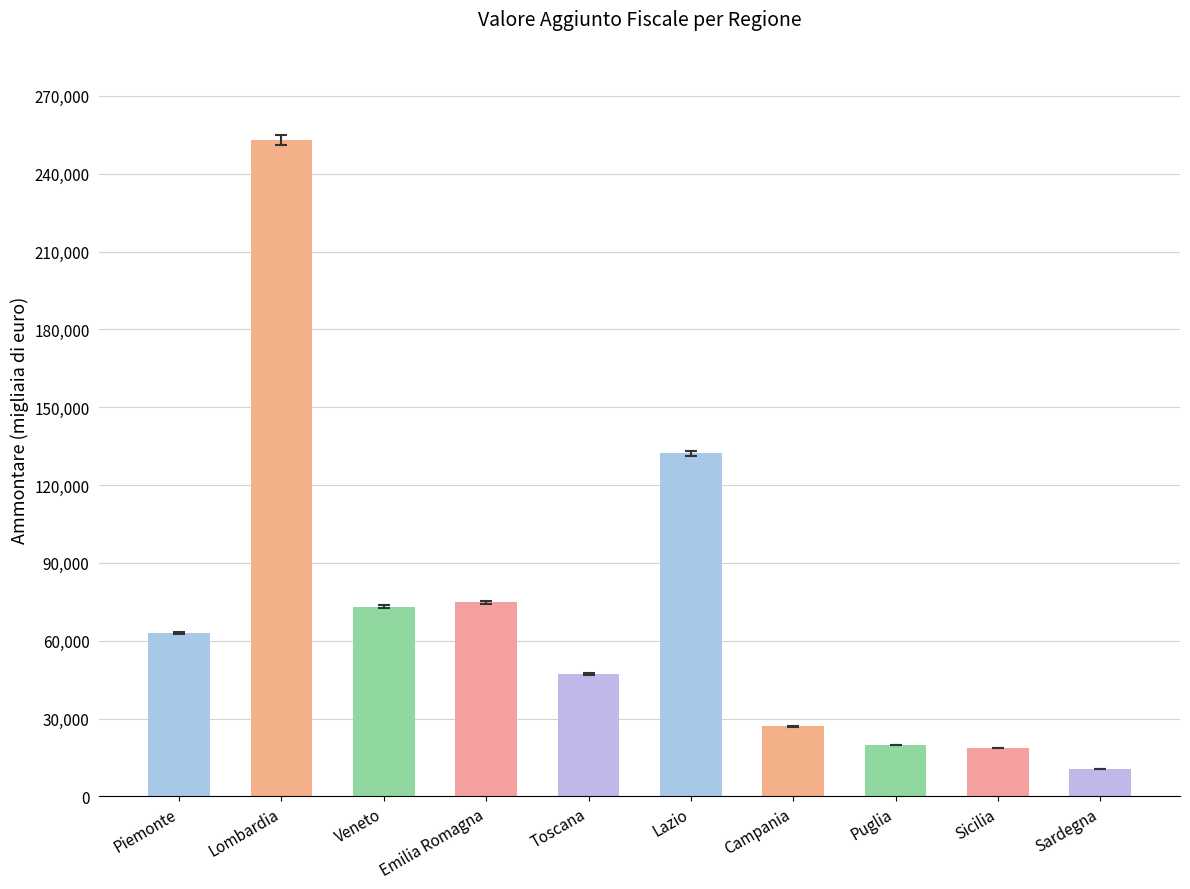

Reading left to right, list all the values displayed in this chart.

62981735	252954219	73170185	74862295	47171153	132265087	26997116	19829145	18689137	10545412